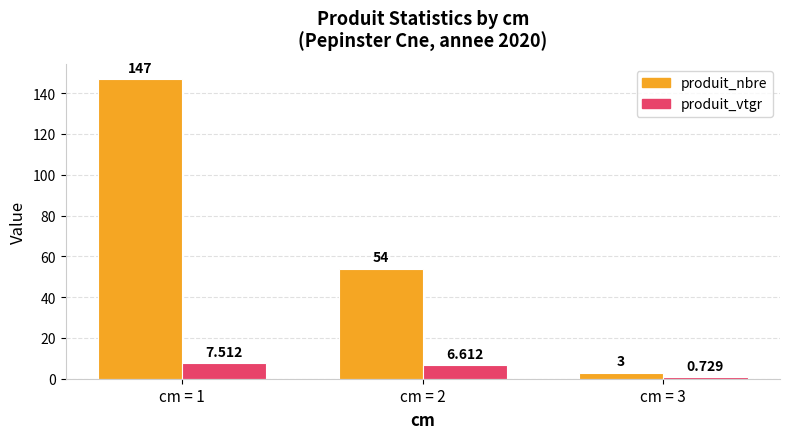

Where is produit_vtgr nearest to the value 4?

cm = 2